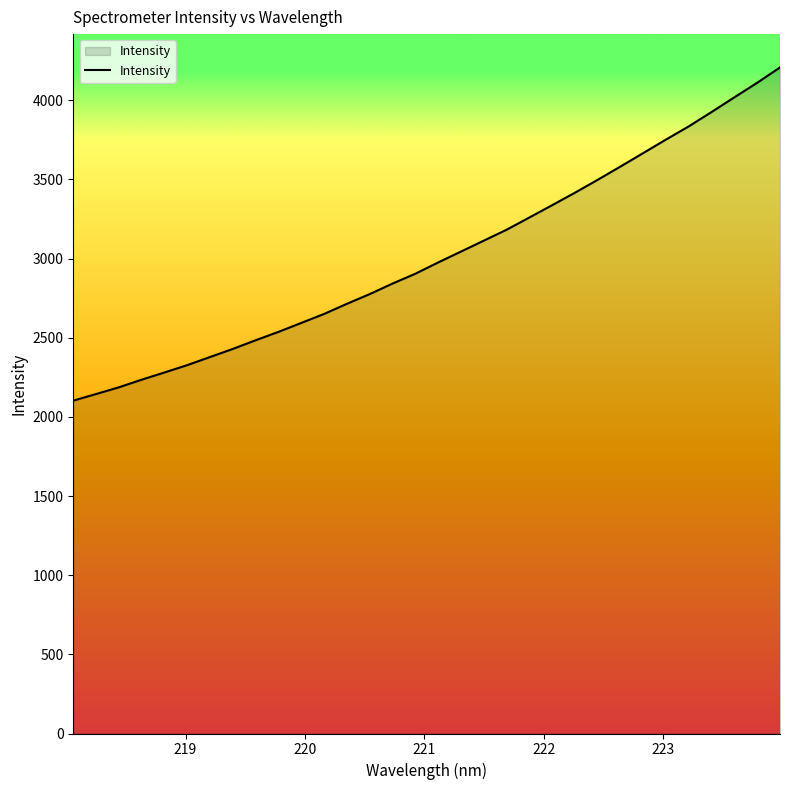

What is the difference between the maximum and minimum values?

2104.8